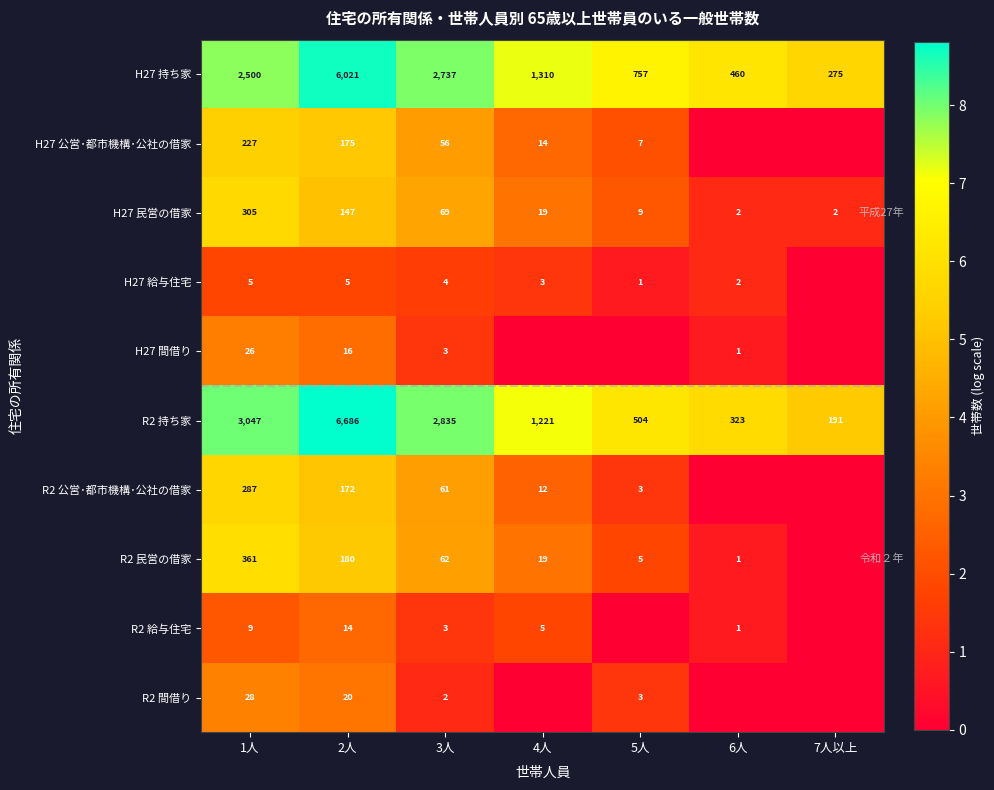

What is the difference between the R2 民営の借家 values at 5人 and 3人?

57